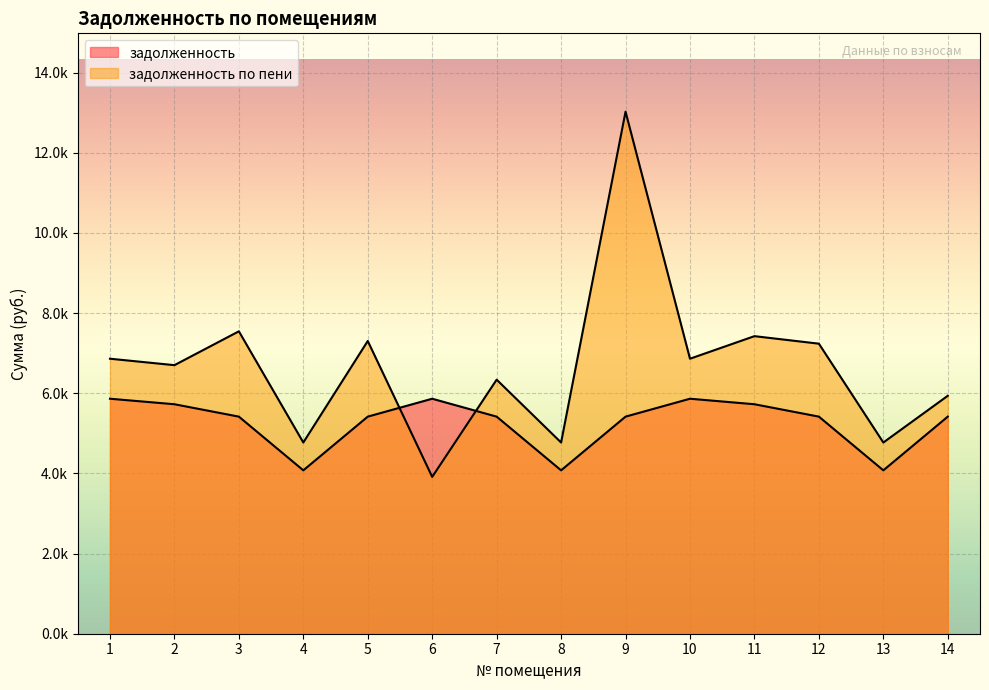

What are all the series names shown in the legend?

задолженность, задолженность по пени